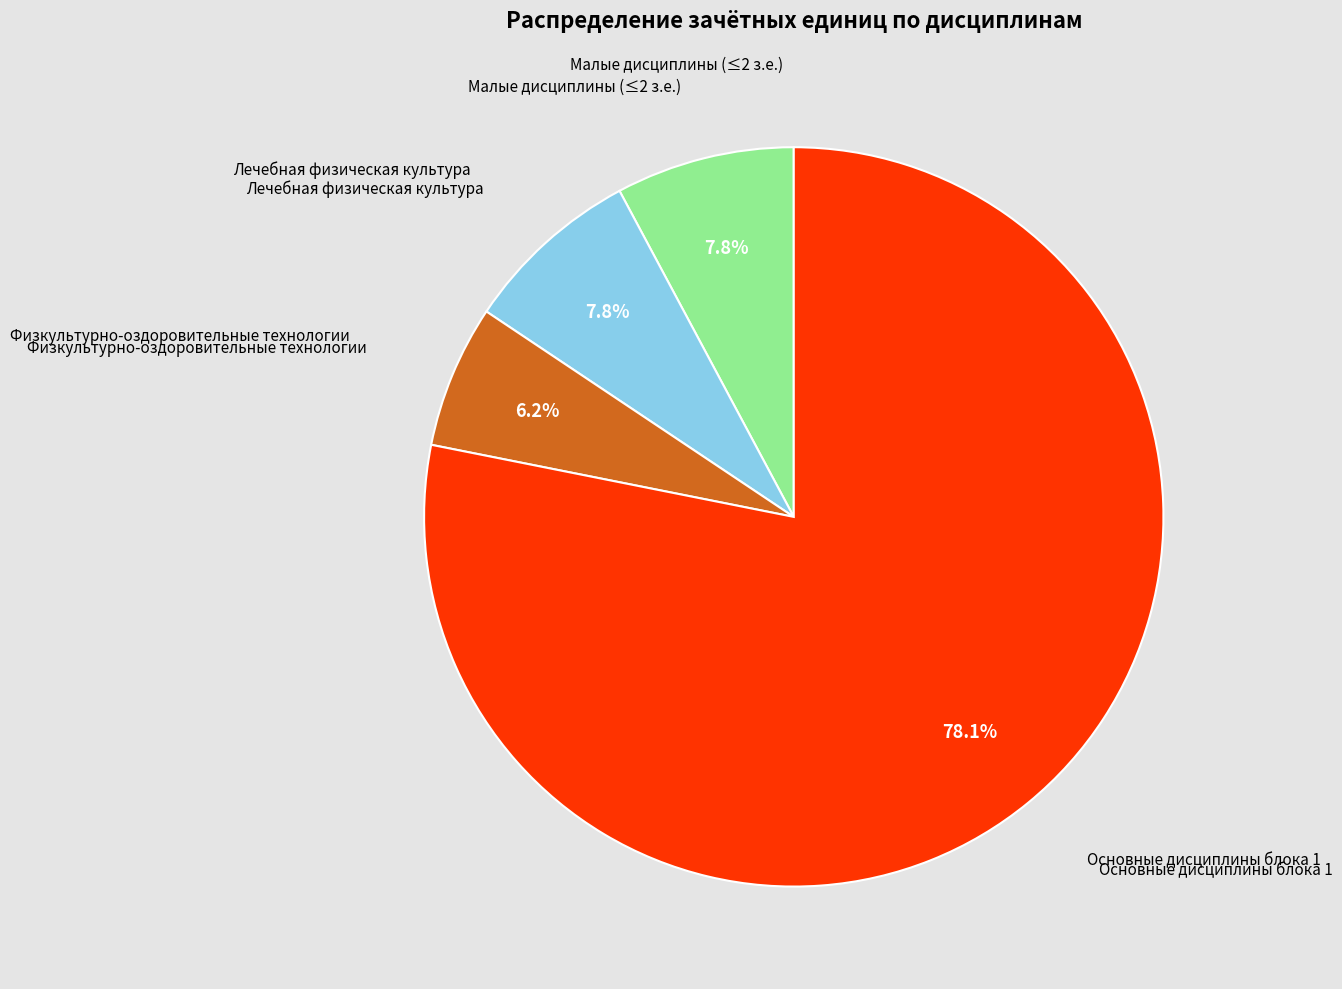

How many segments does this pie chart have?

4